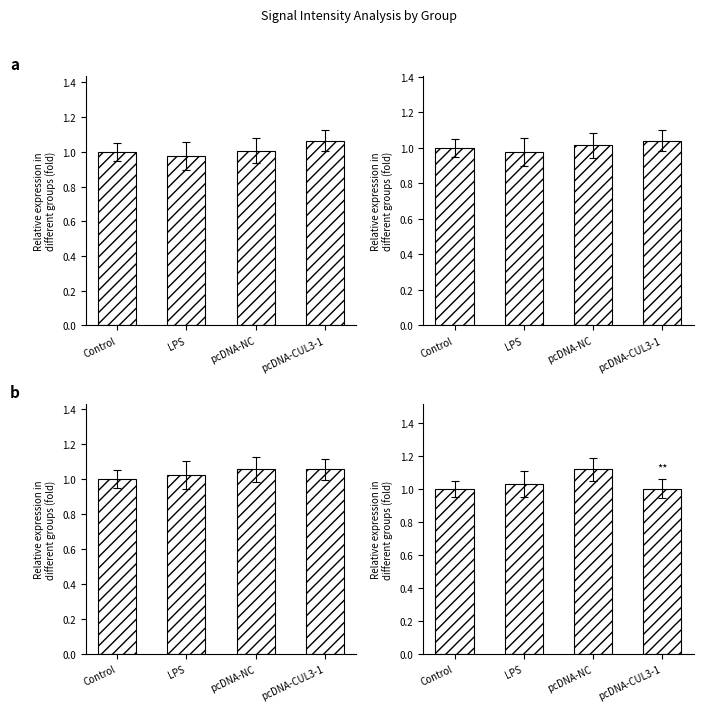

What is the sum of all values?

4.2